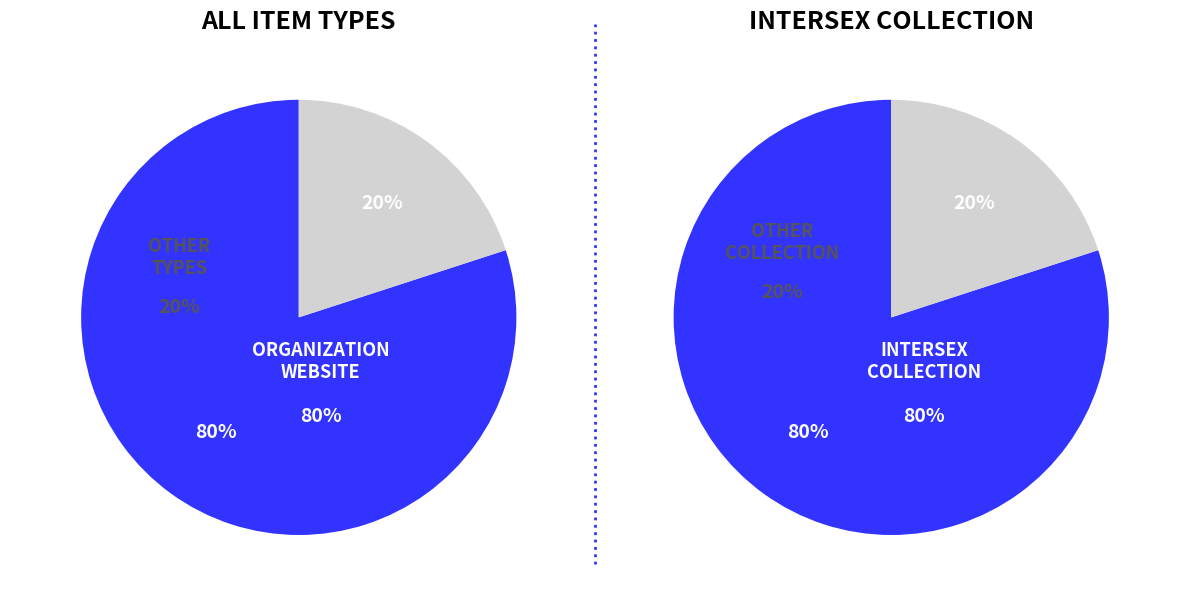

Does 9 represent more than half of the total?

No